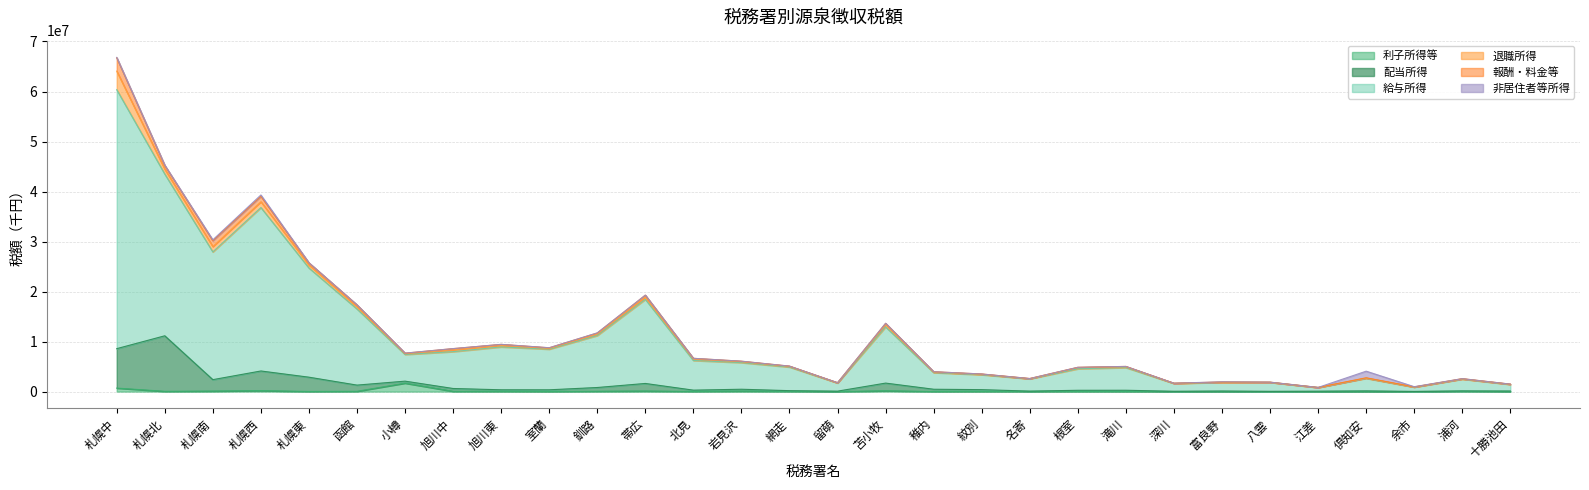

Which series has the largest total across all categories?

給与所得